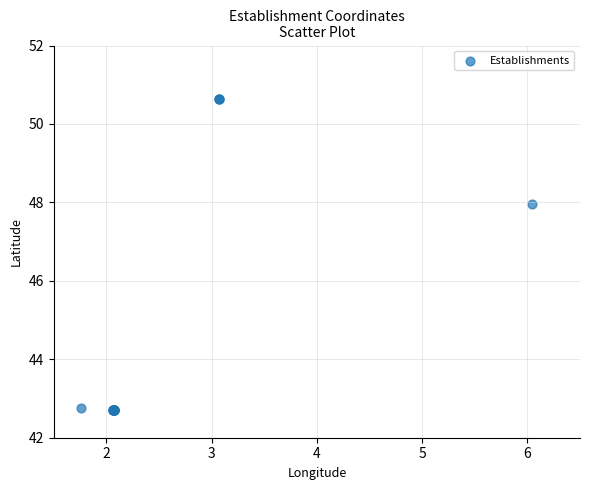

What Y value in the scatter plot is closest to 46?

48.0